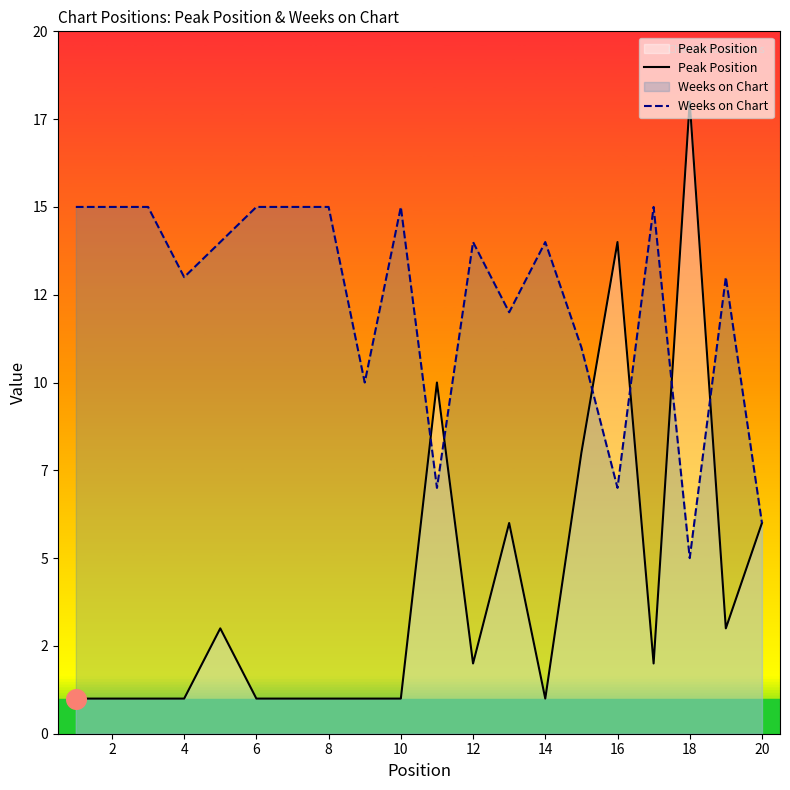

At how many categories does at least one series exceed 14?

9